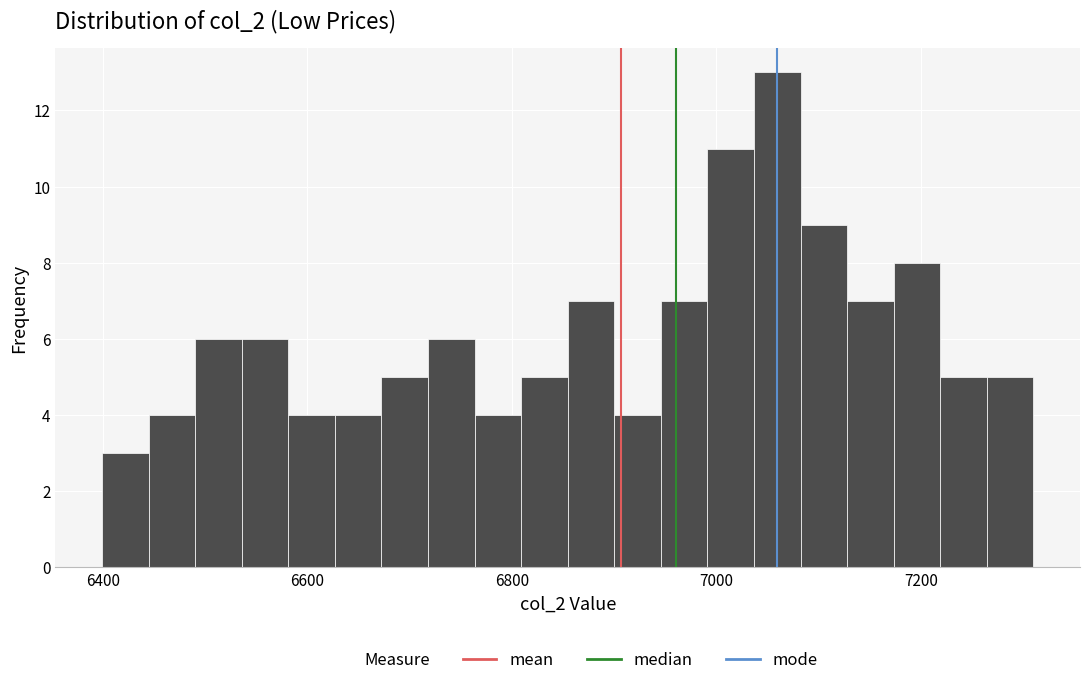

Around what value on the x-axis is the tallest bar? Give the approximate position of its centre, as read against the axis.

7060